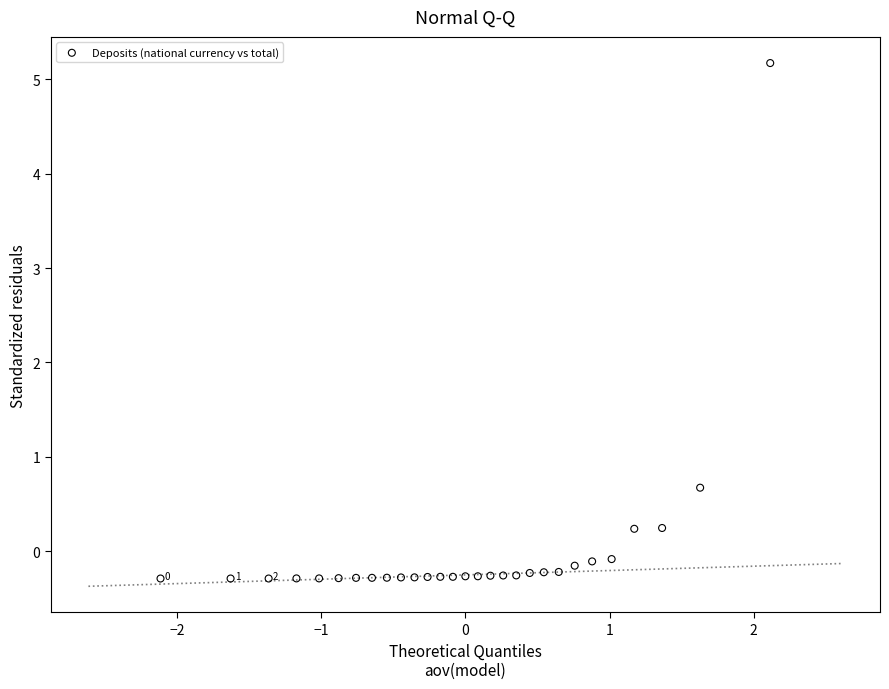

What is the range of X values (max minus min)?

4.2